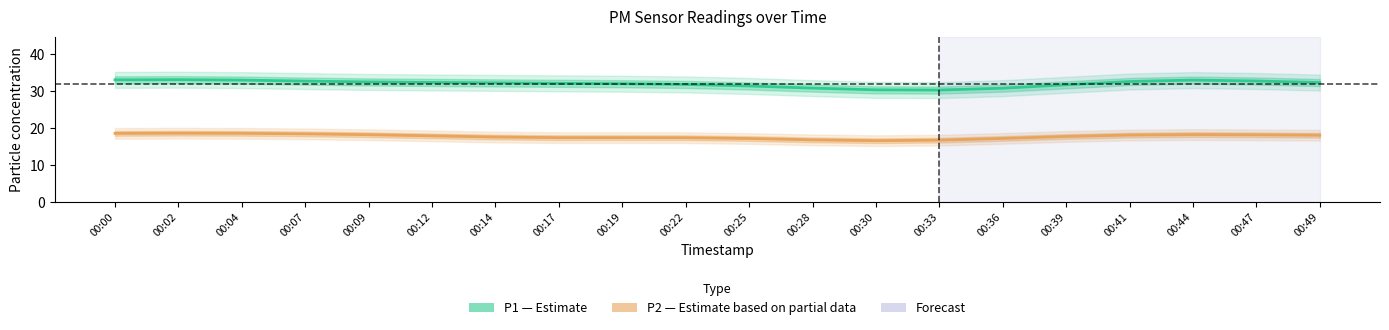

What is the difference between the second highest and second lowest values in the P2 (Estimate based on partial data) series?

1.8